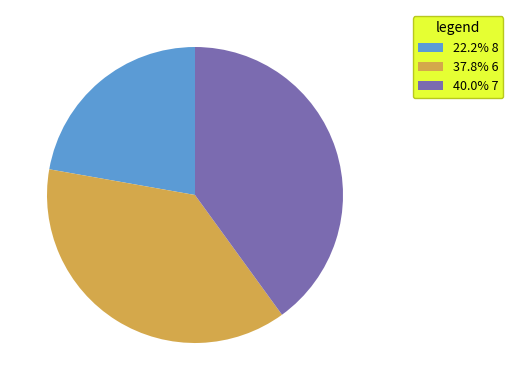

Does 22.2% 8 represent more than half of the total?

No